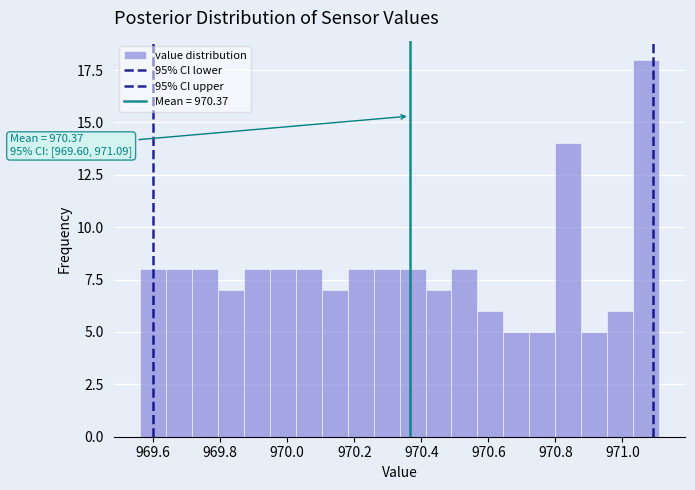

Read against the x-axis, roughly where is the centre of the tallest bar?

971.08